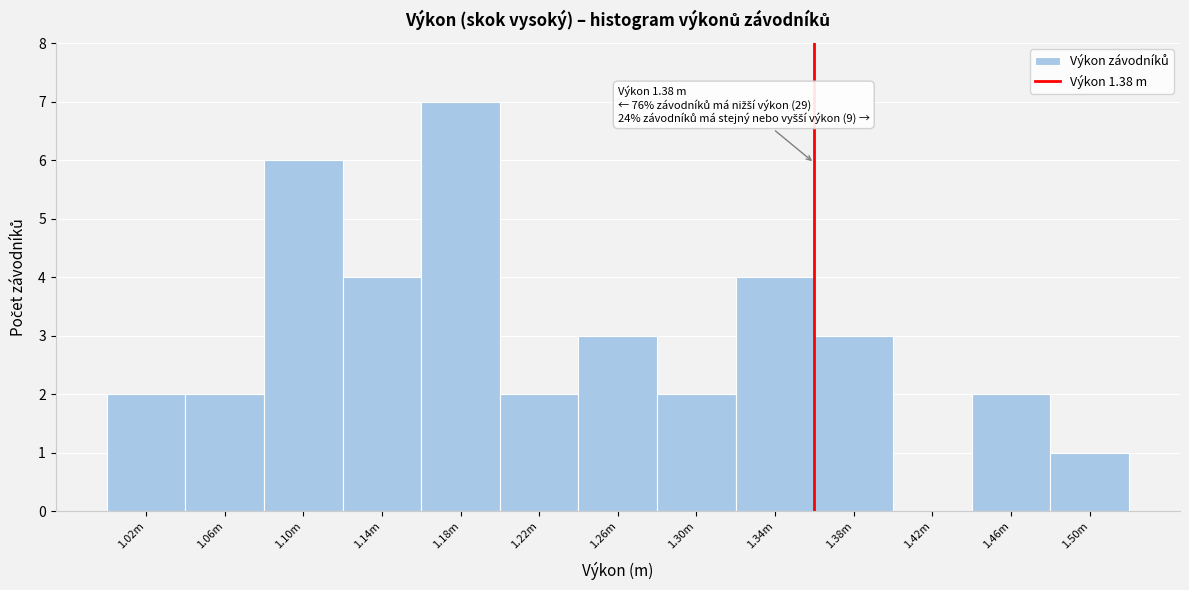

Reading left to right, what are all the values shown in this chart?

1.02m=2	1.06m=2	1.10m=6	1.14m=4	1.18m=7	1.22m=2	1.26m=3	1.30m=2	1.34m=4	1.38m=3	1.42m=0	1.46m=2	1.50m=1